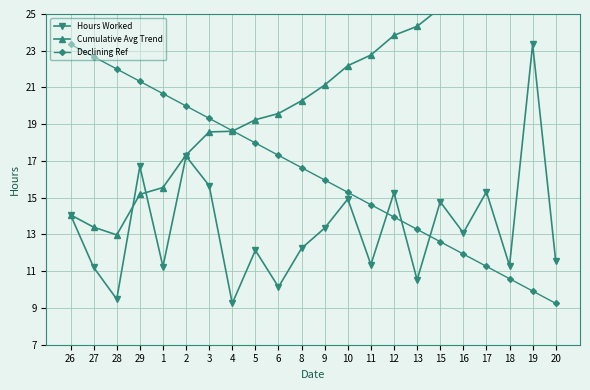

Which has a higher value, 19 or 29?

19